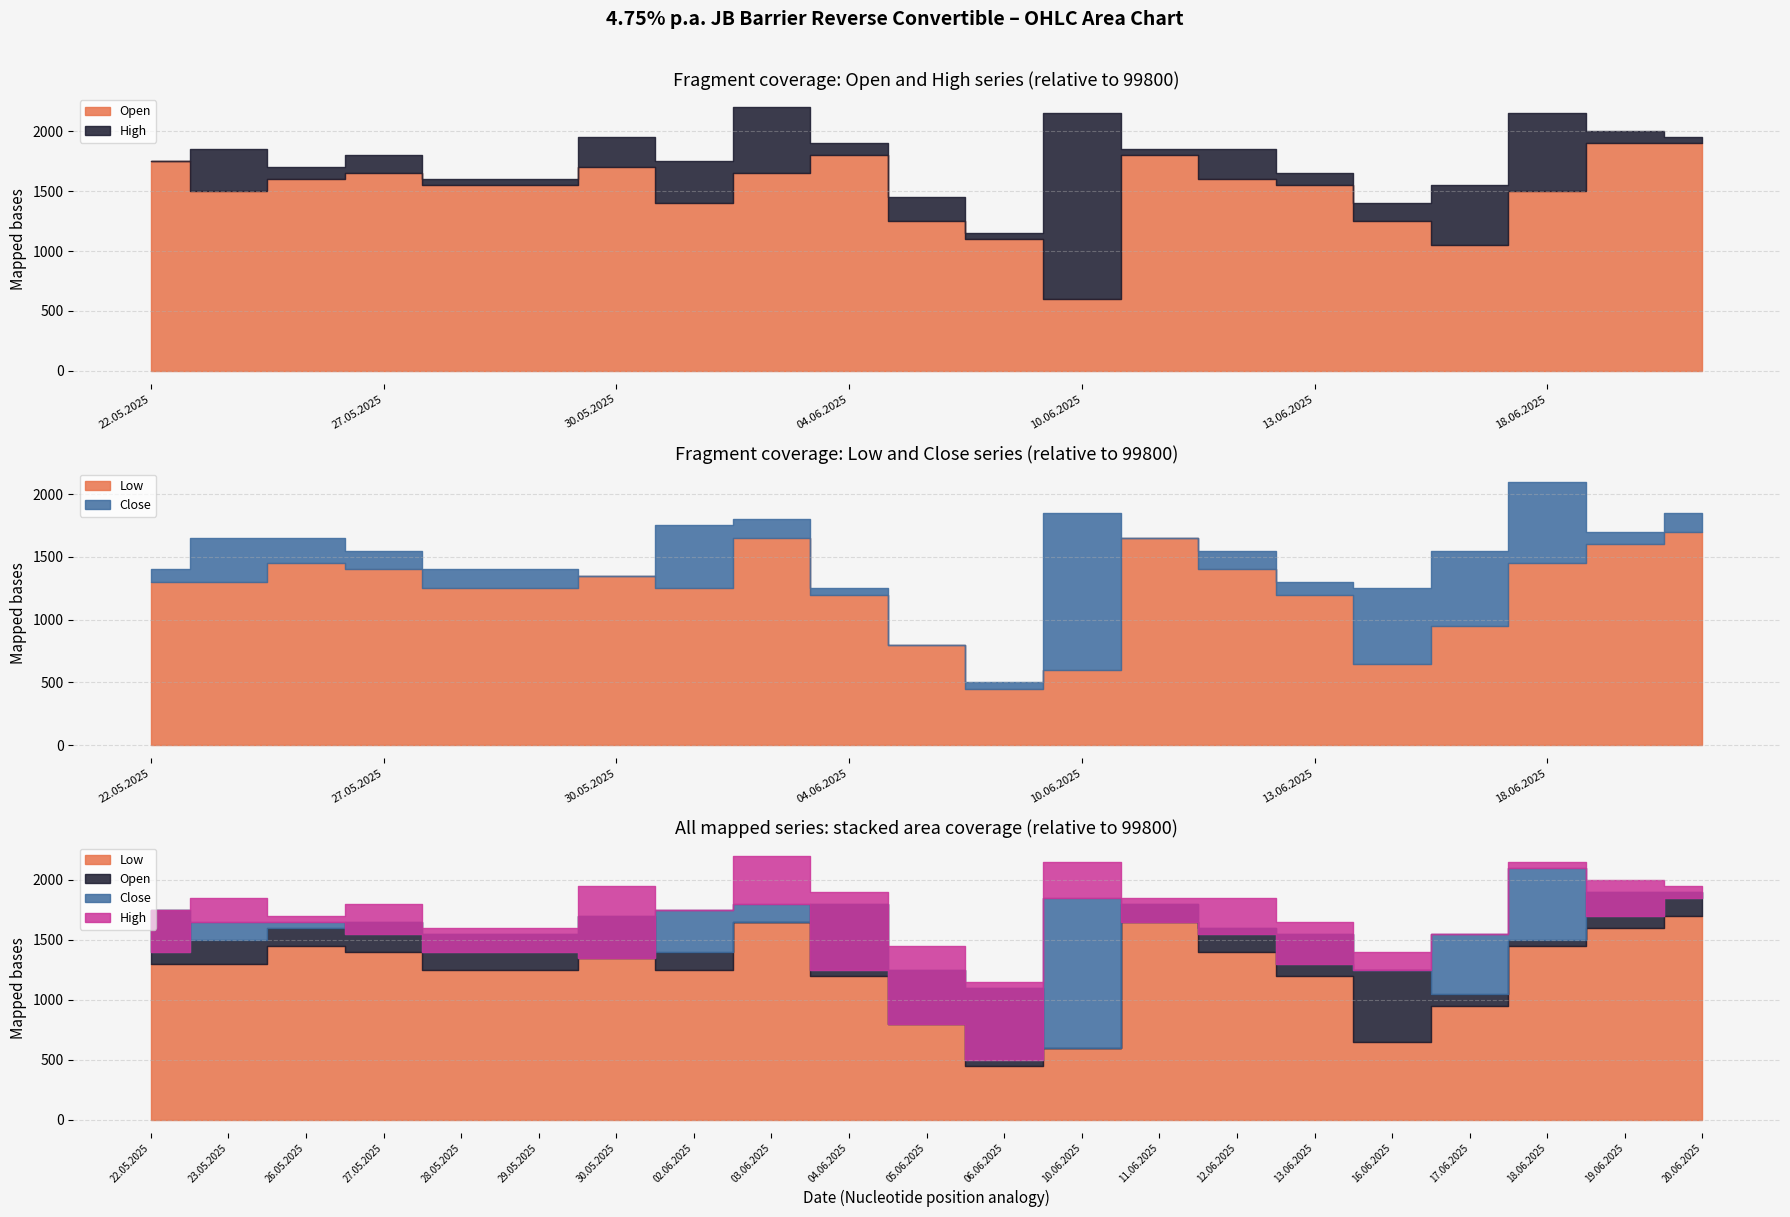

The High series shows 101750 at 20.06.2025. True or false?

True